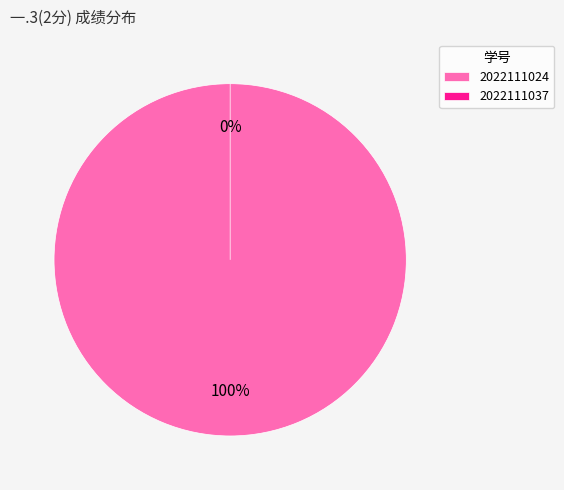

Which category accounts for the majority?

2022111024